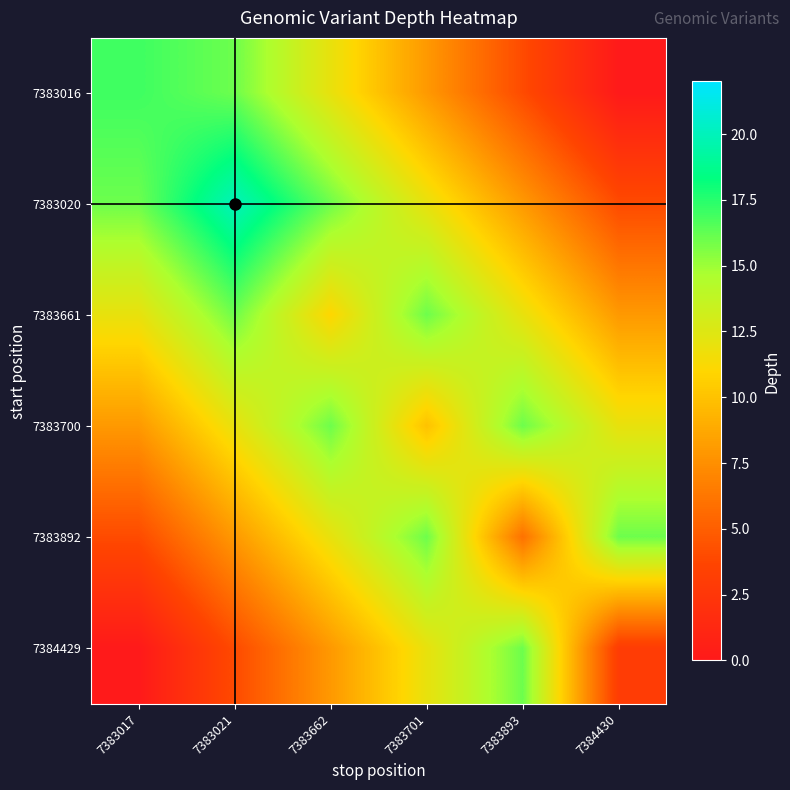

What is the difference between the highest and lowest values at 7384430?

16